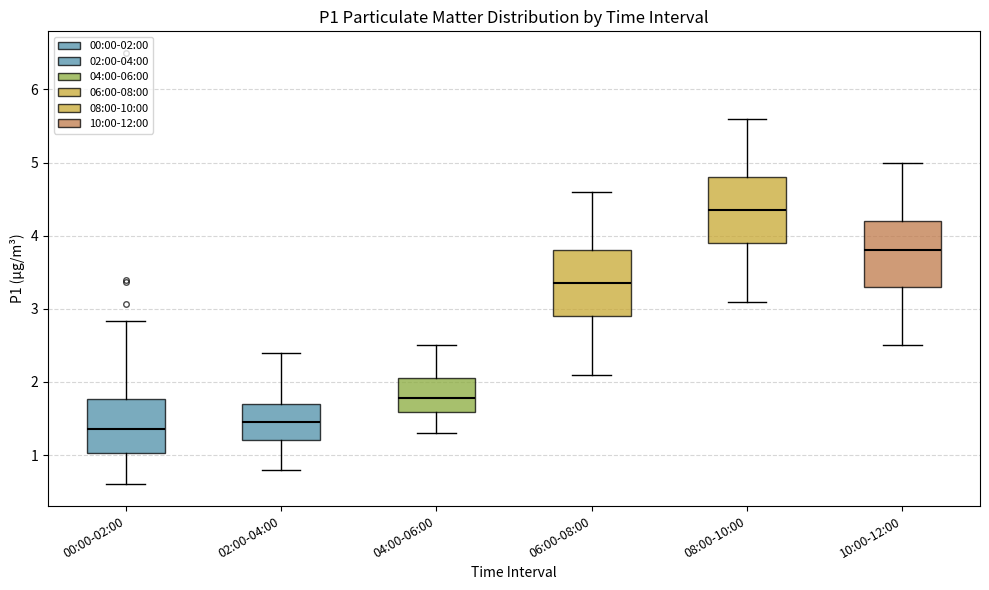

Reading left to right, transcribe this box plot: for each box, give where its median line is, the range the box spans, and where its two whiskers end, as read against the y-axis. The values are not printed on the chart, so give them approximately, as read against the axis.

00:00-02:00: median 1.4, box 1.0 to 1.8, whiskers 0.6 to 2.8
02:00-04:00: median 1.5, box 1.2 to 1.7, whiskers 0.8 to 2.4
04:00-06:00: median 1.8, box 1.6 to 2.1, whiskers 1.3 to 2.5
06:00-08:00: median 3.4, box 2.9 to 3.8, whiskers 2.1 to 4.6
08:00-10:00: median 4.4, box 3.9 to 4.8, whiskers 3.1 to 5.6
10:00-12:00: median 3.8, box 3.3 to 4.2, whiskers 2.5 to 5.0